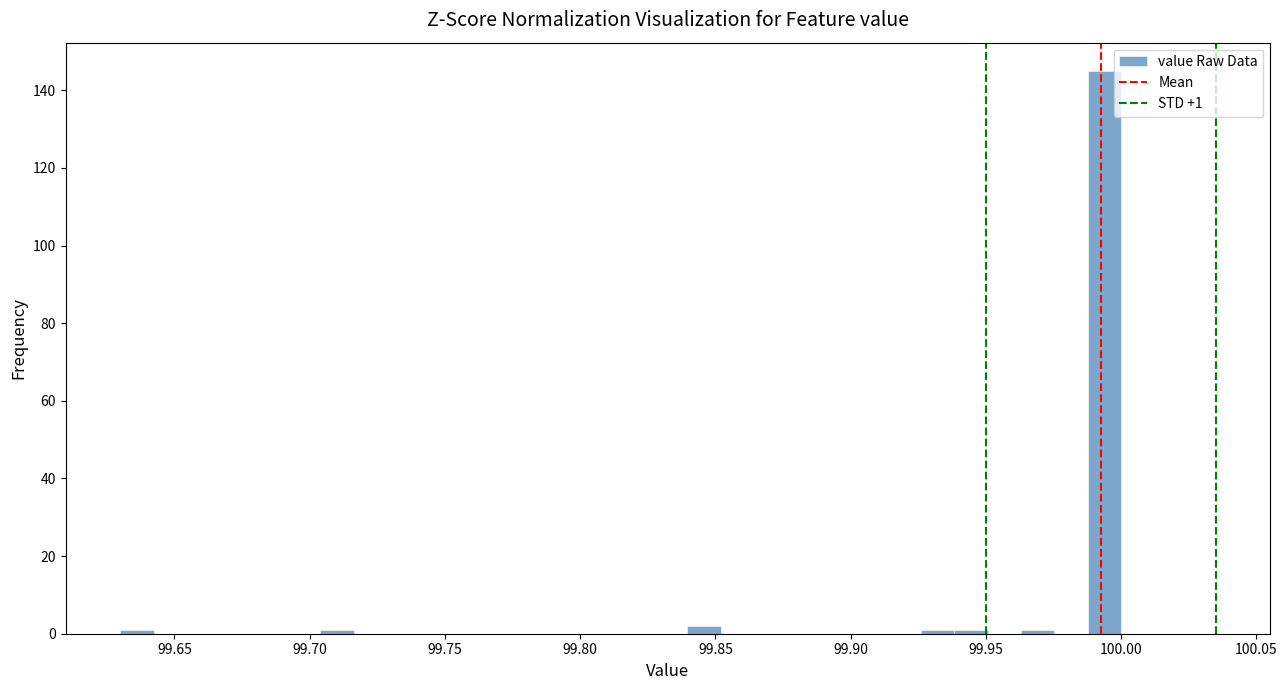

Around what value on the x-axis is the tallest bar? Give the approximate position of its centre, as read against the axis.

99.995